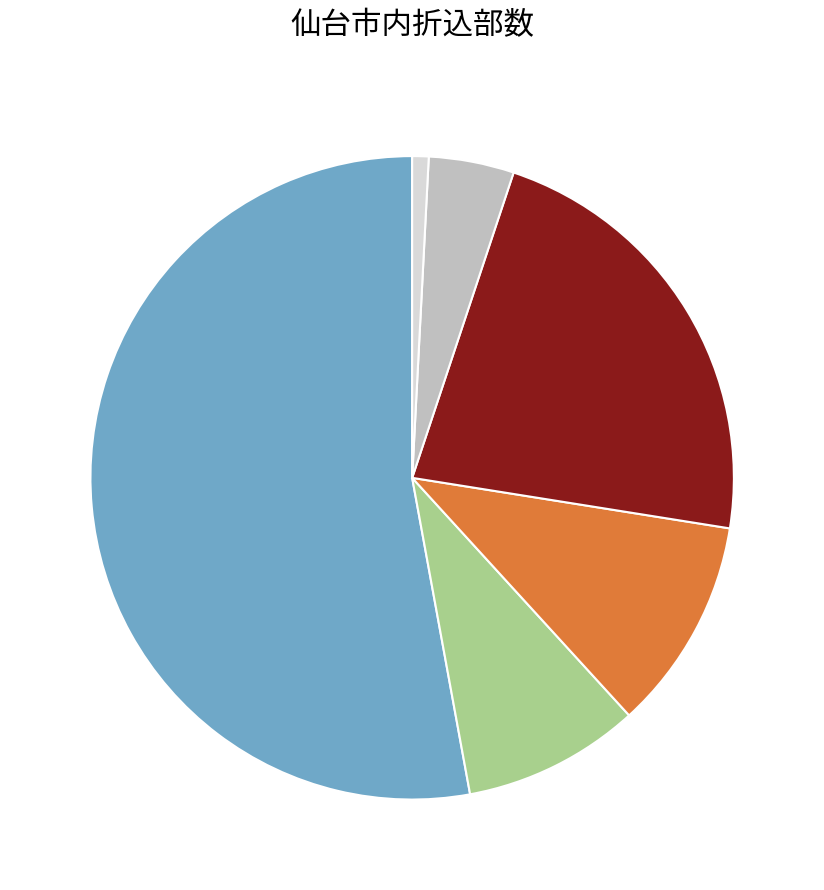

Is there any slice that represents more than half of the pie?

Yes